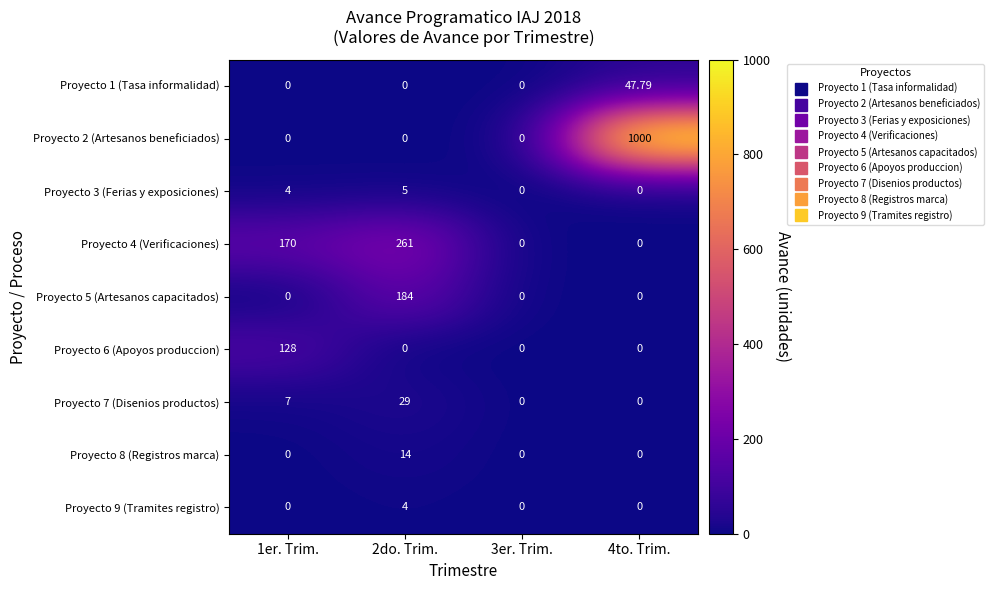

How many distinct data groups are displayed?

9